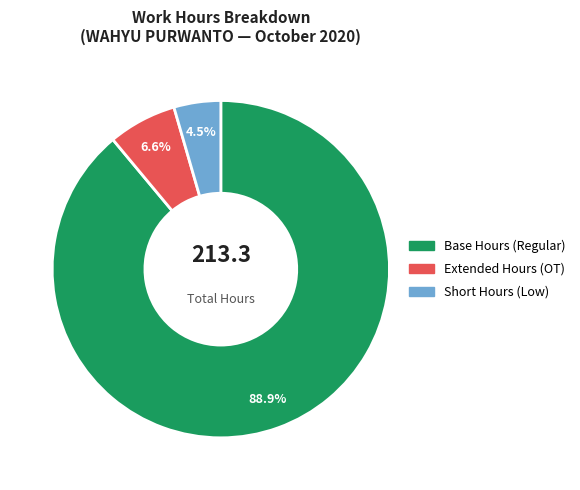

Which category has the biggest portion of the pie?

Base Hours (Regular)